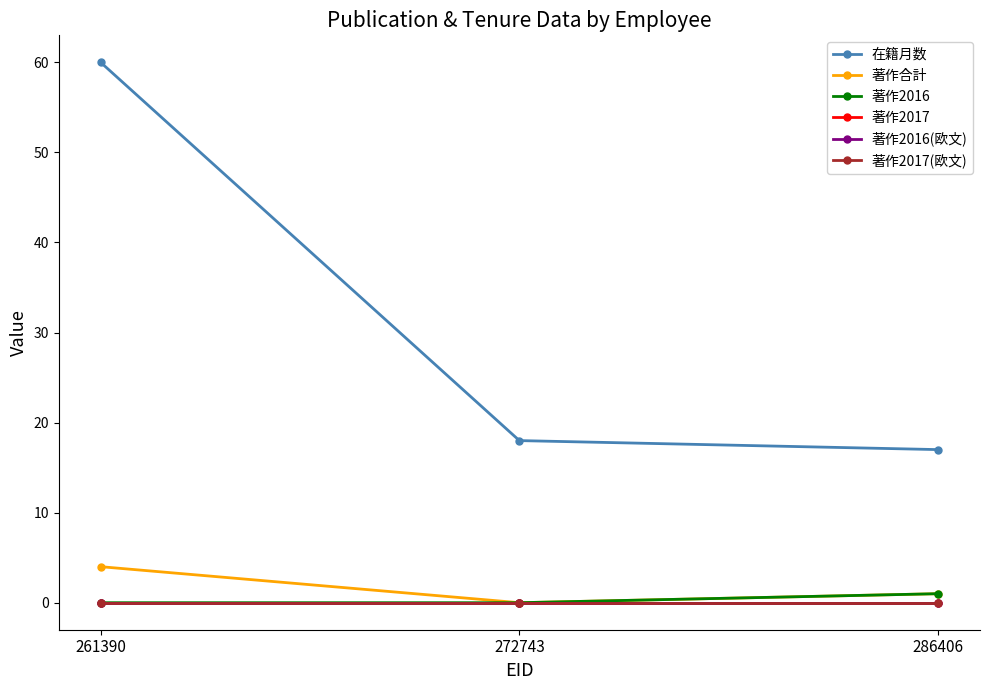

Is this an area chart (filled region under the line)?

No